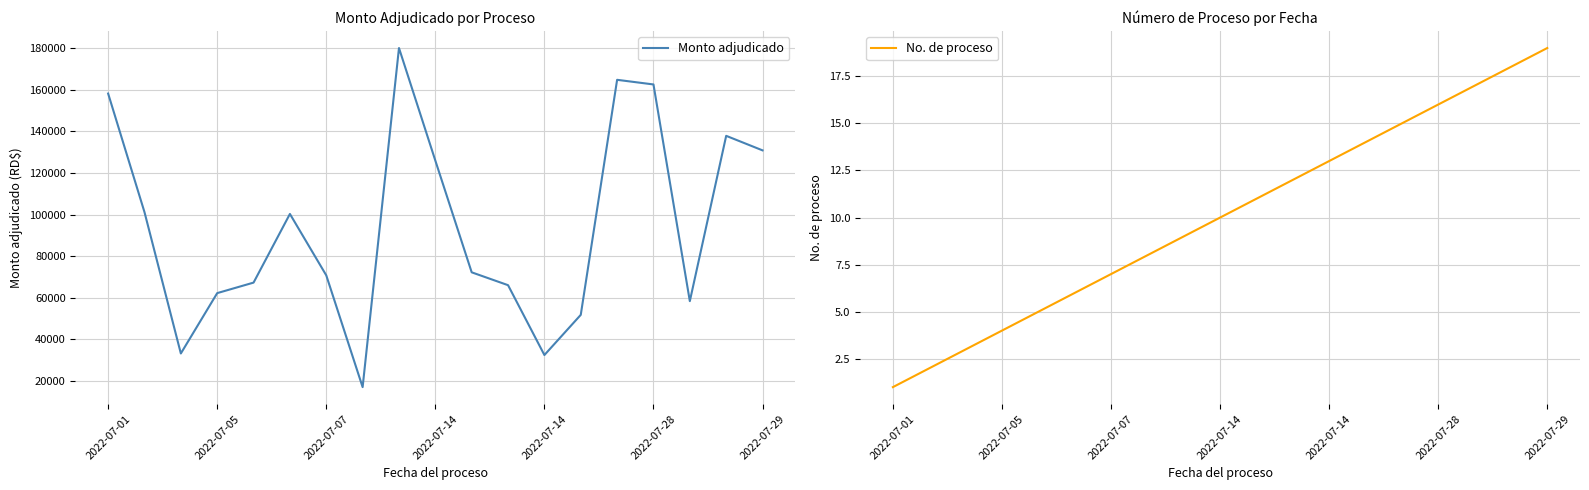

True or false: No. de proceso has a value of 1.5 at 2022-07-01.

False